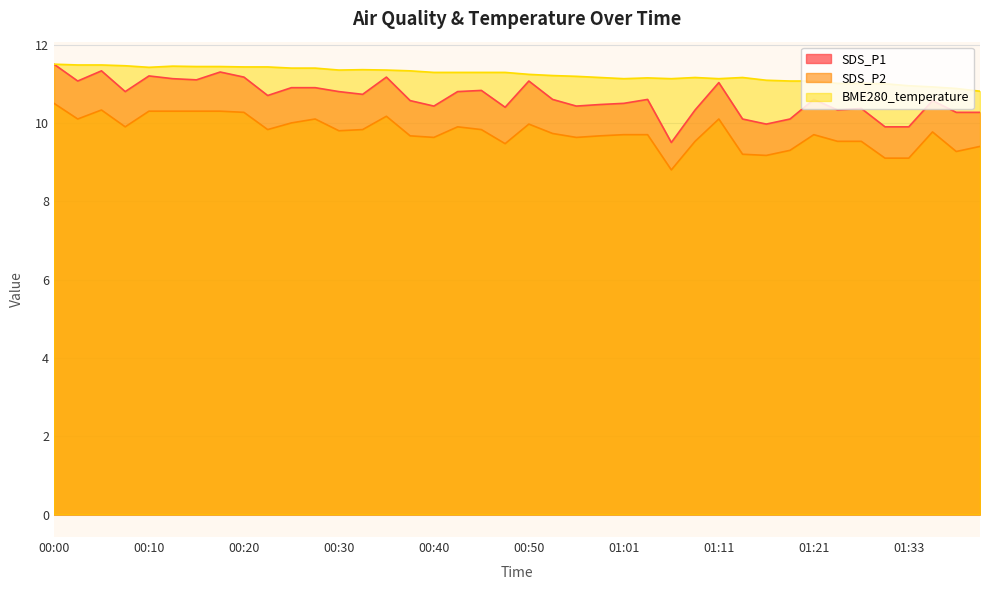

At which label does BME280_temperature first exceed 11?

00:00